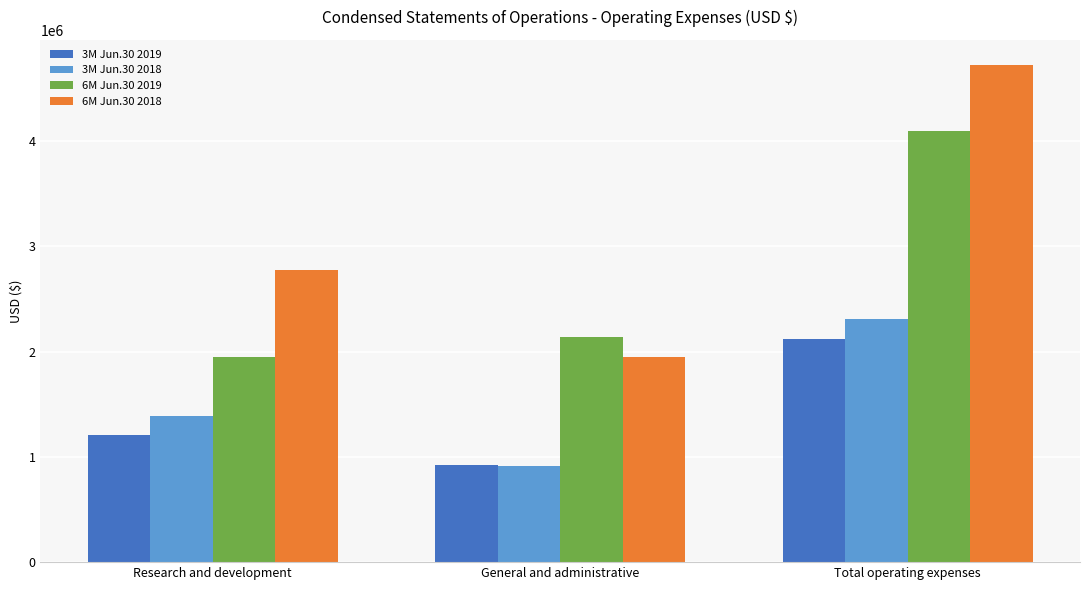

Does the chart contain stacked bars?

No